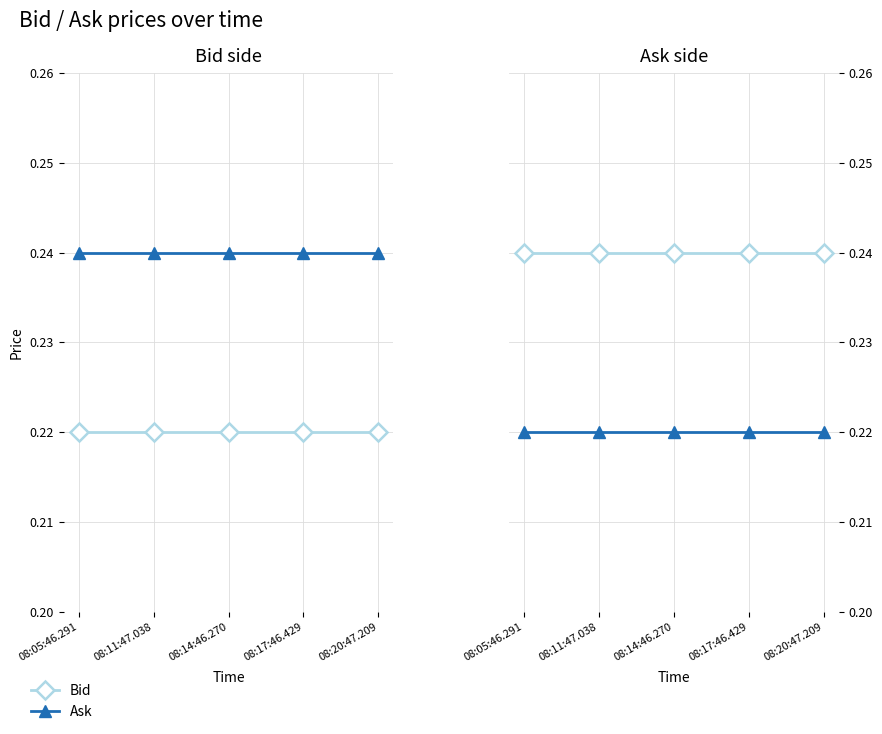

At which category is the sum across all series the highest?

08:05:46.291